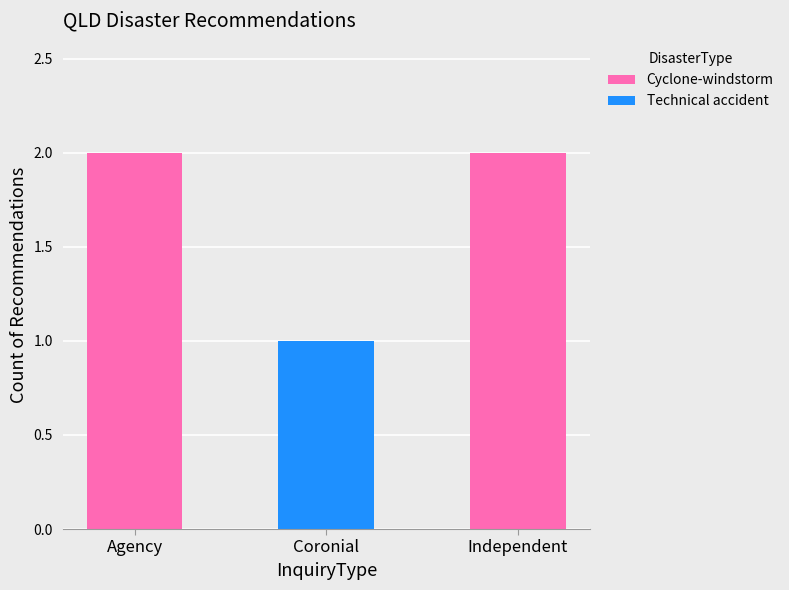

What is the sum of all Cyclone-windstorm values?

4